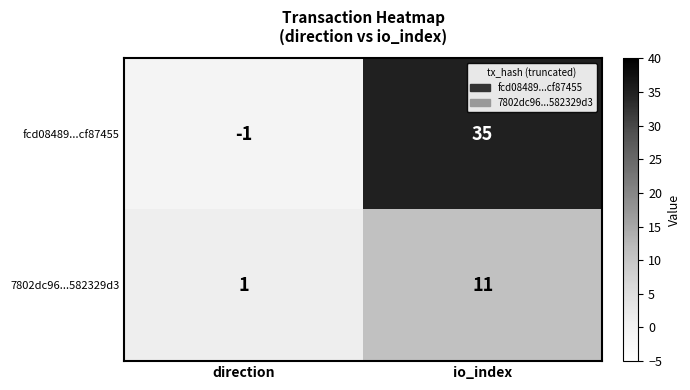

Rank the series by their maximum value, from lowest to highest.

7802dc96...582329d3, fcd08489...cf87455